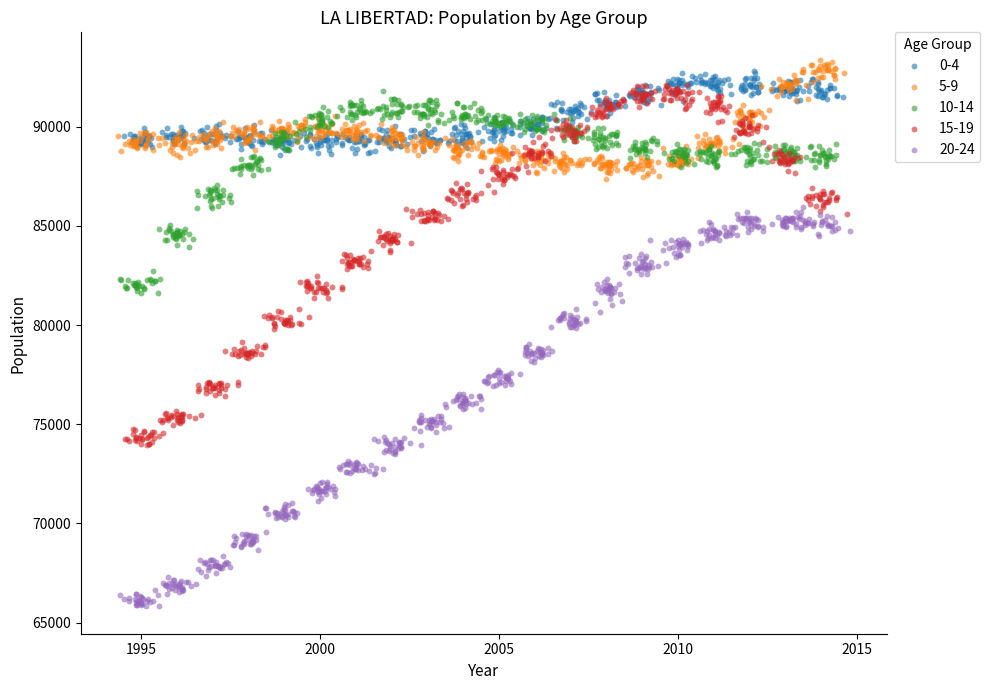

Which series has the largest Y range (max minus min)?

20-24